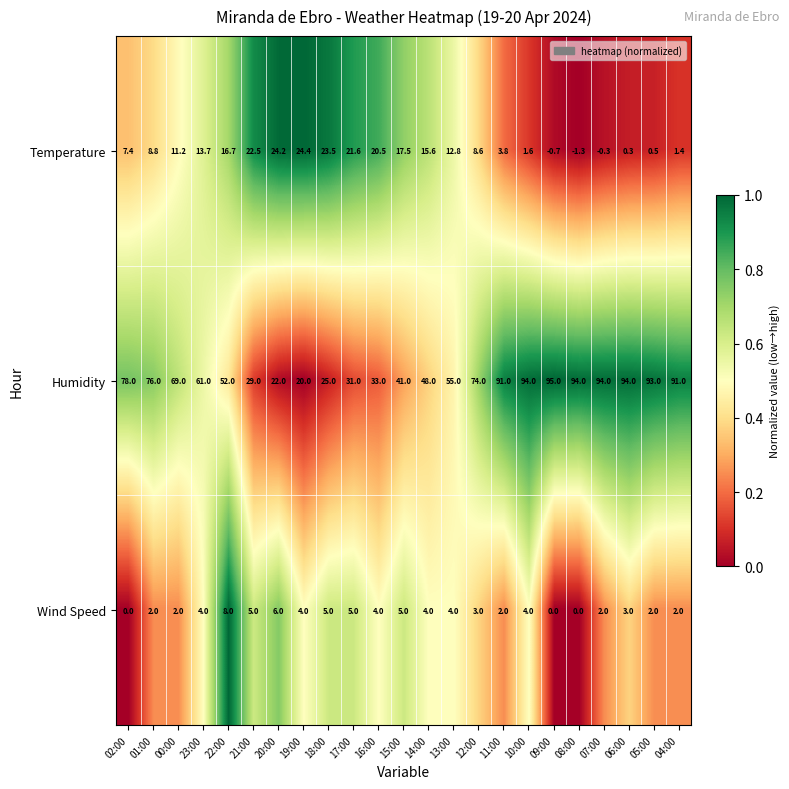

The Humidity series shows 34.1 at 13:00. True or false?

False